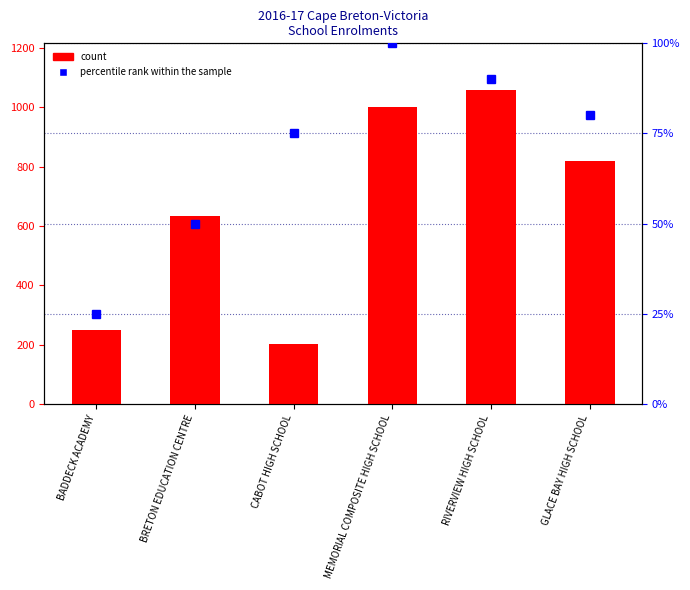

How many percentile rank within the sample values are between 50 and 90?

4